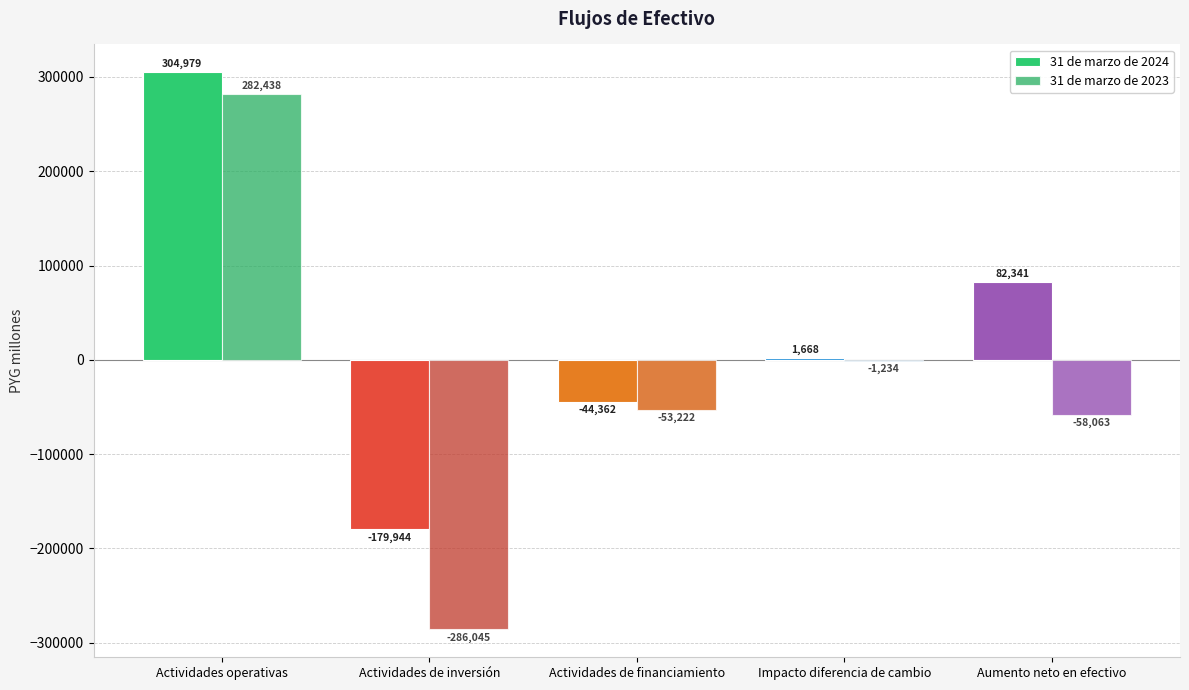

Where is 31 de marzo de 2023 nearest to the value -1803?

Impacto diferencia de cambio